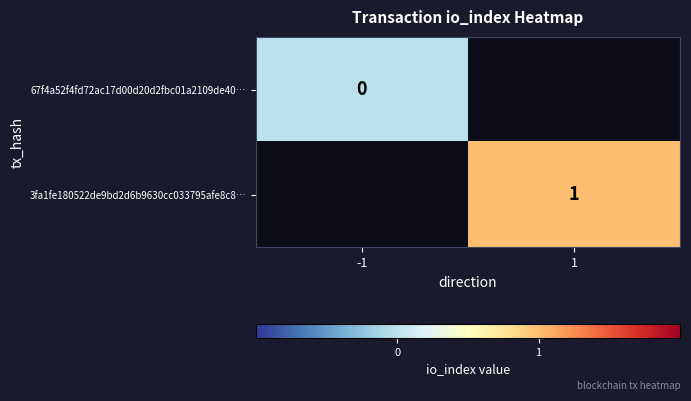

The 3fa1fe180522de9bd2d6b9630cc033795afe8c8… series shows 2 at 1. True or false?

False